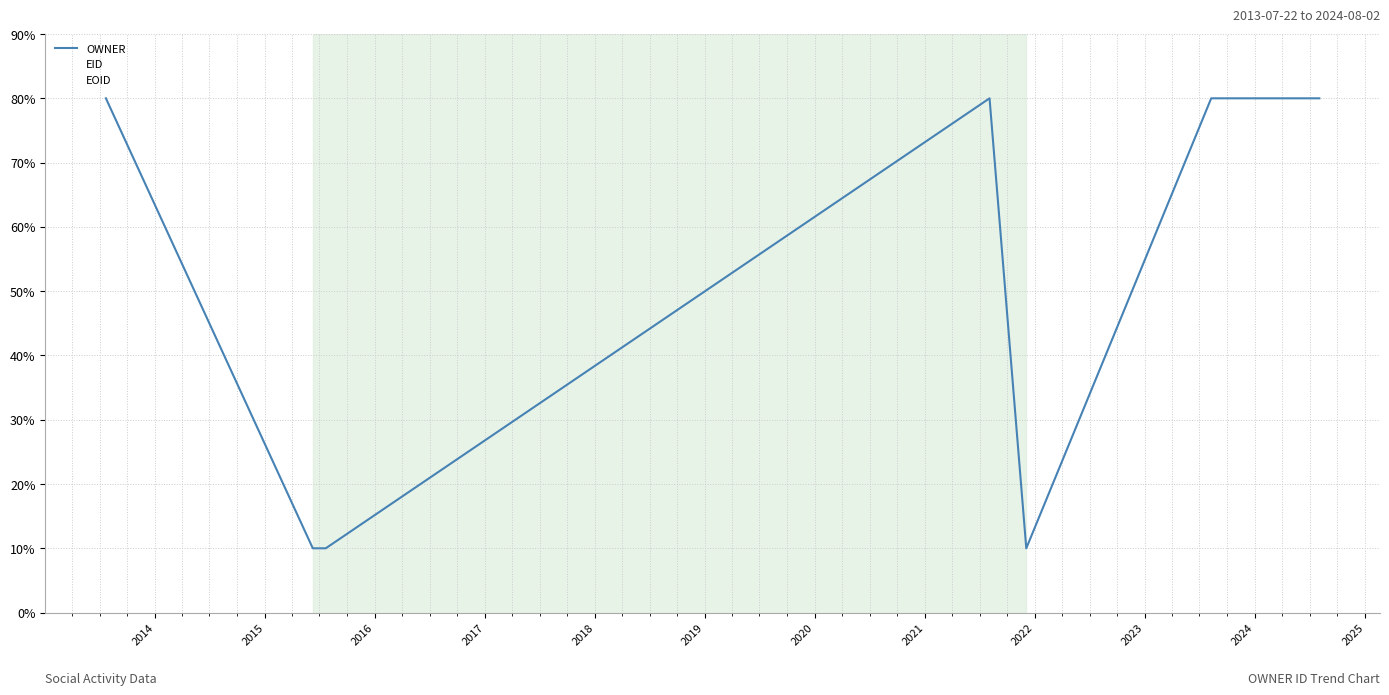

How many lines are shown in the chart?

3